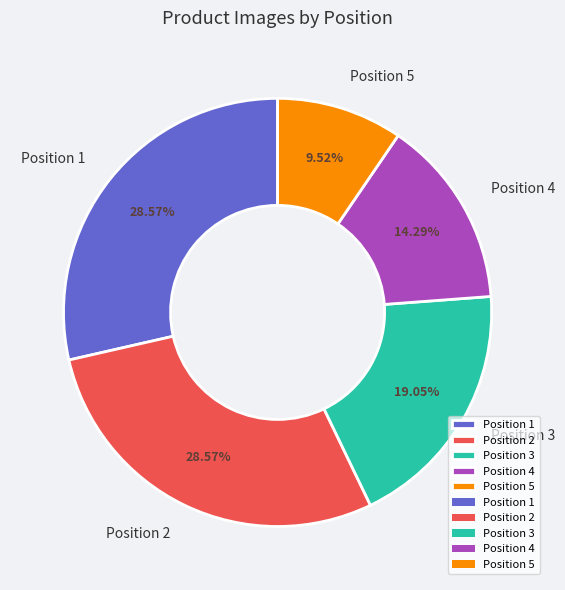

To the nearest percent, what is the combined percentage of Position 4 and Position 5?

24%